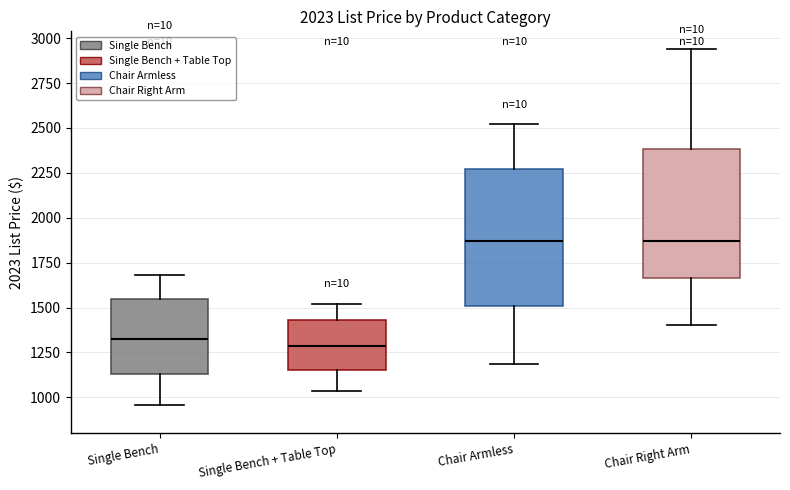

Reading left to right, read every box against the y-axis: the position of its median line, the range the box covers, and the ends of its whiskers. The values are not printed on the chart, so give them approximately, as read against the axis.

Single Bench: median 1350, box 1150 to 1550, whiskers 950 to 1700
Single Bench + Table Top: median 1300, box 1150 to 1450, whiskers 1050 to 1500
Chair Armless: median 1850, box 1500 to 2250, whiskers 1200 to 2500
Chair Right Arm: median 1850, box 1650 to 2400, whiskers 1400 to 2950